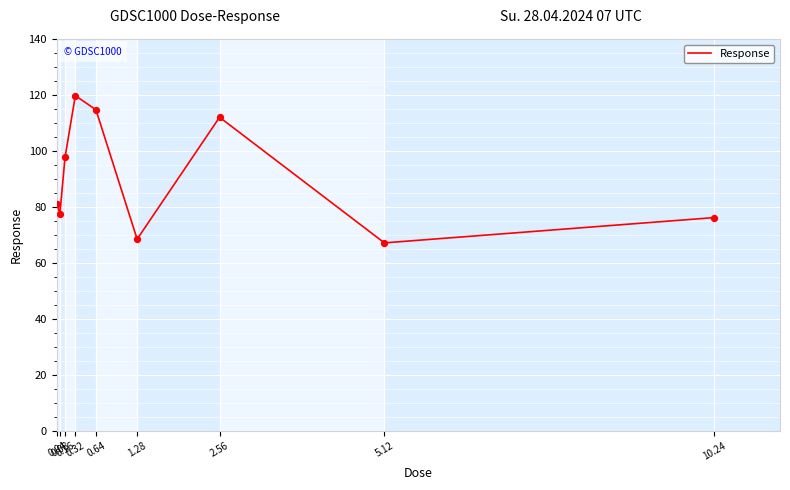

What is the ratio of the value at 0.16 to the value at 1.28?

1.4